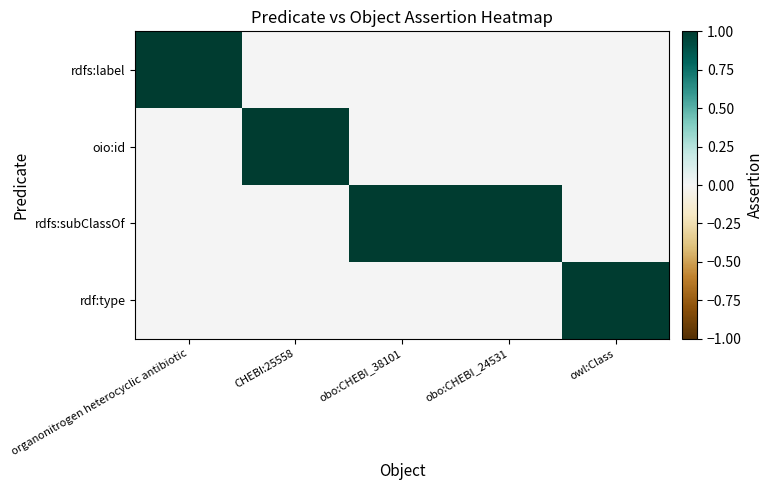

Rank the series at owl:Class from lowest to highest value.

rdfs:label, oio:id, rdfs:subClassOf, rdf:type